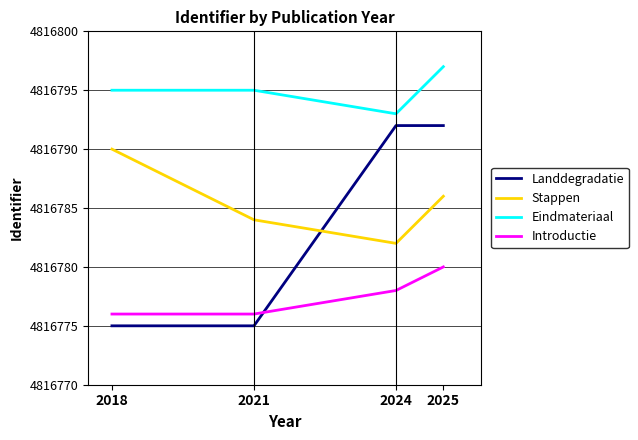

Is it true that Introductie equals 4816780 at 2025?

True